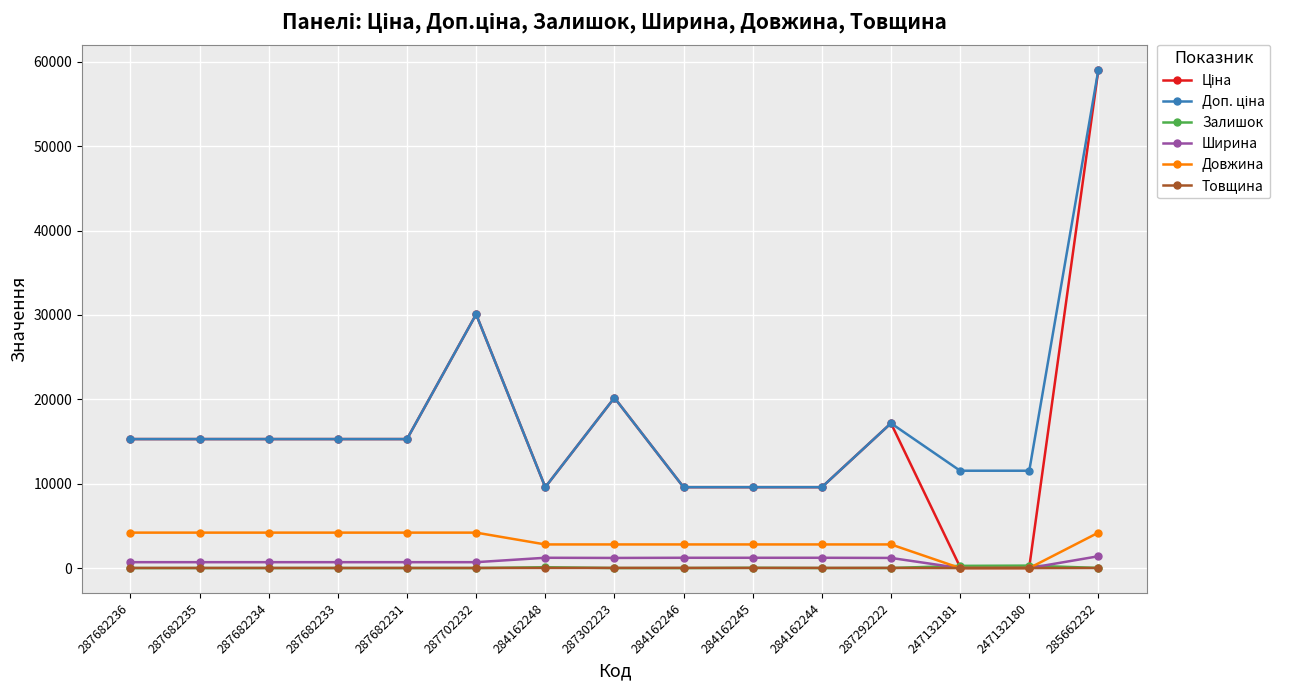

Is it true that Товщина equals 18.0 at 287302223?

True